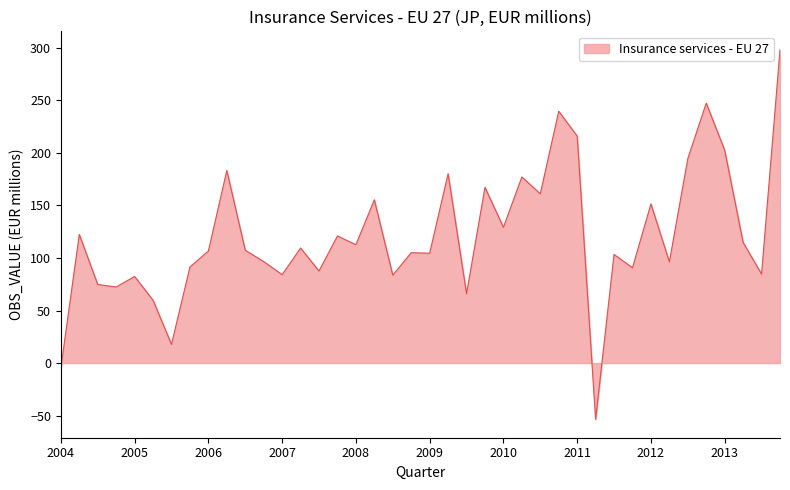

How many lines are shown in the chart?

1